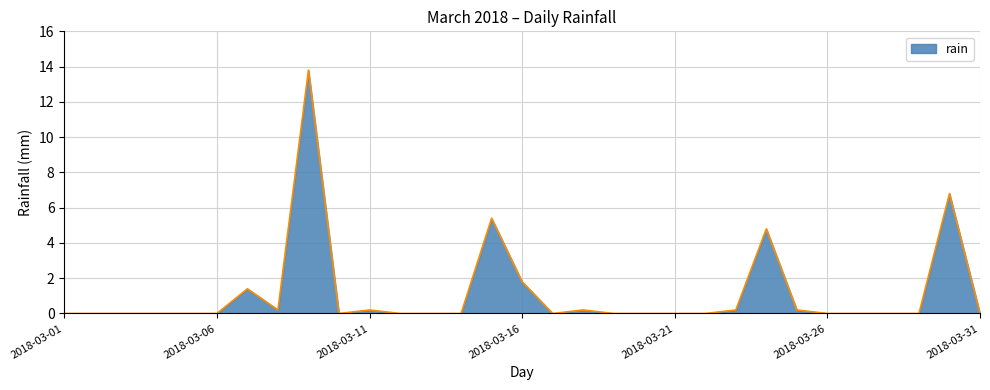

What is the difference between the maximum and minimum values?

13.8